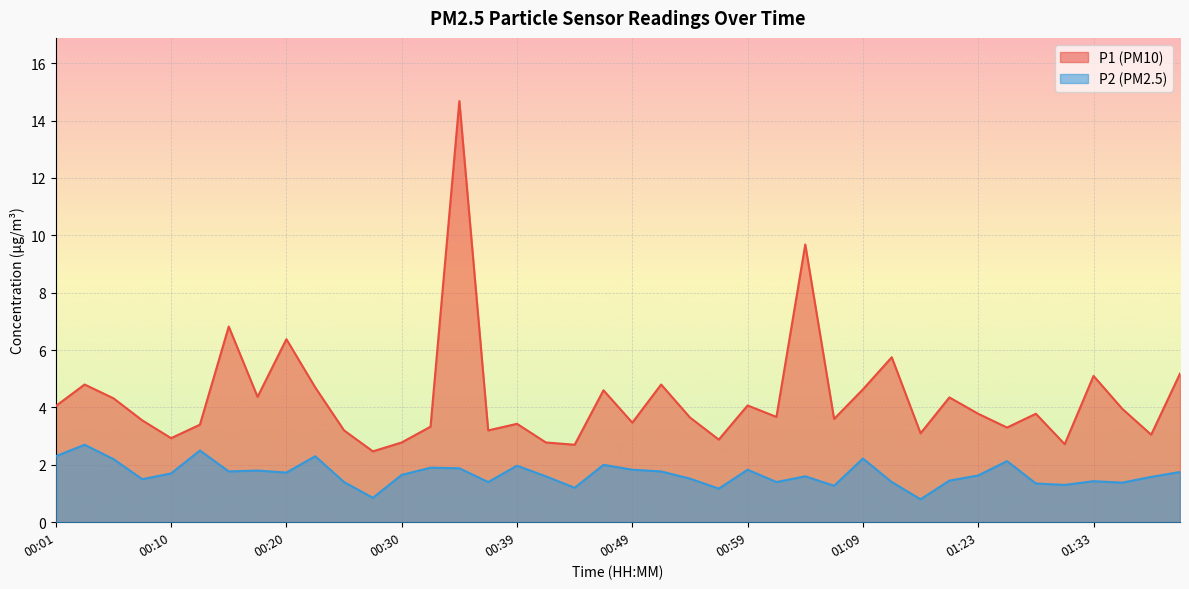

What is the spread (max minus min) of values at 01:38?

1.5